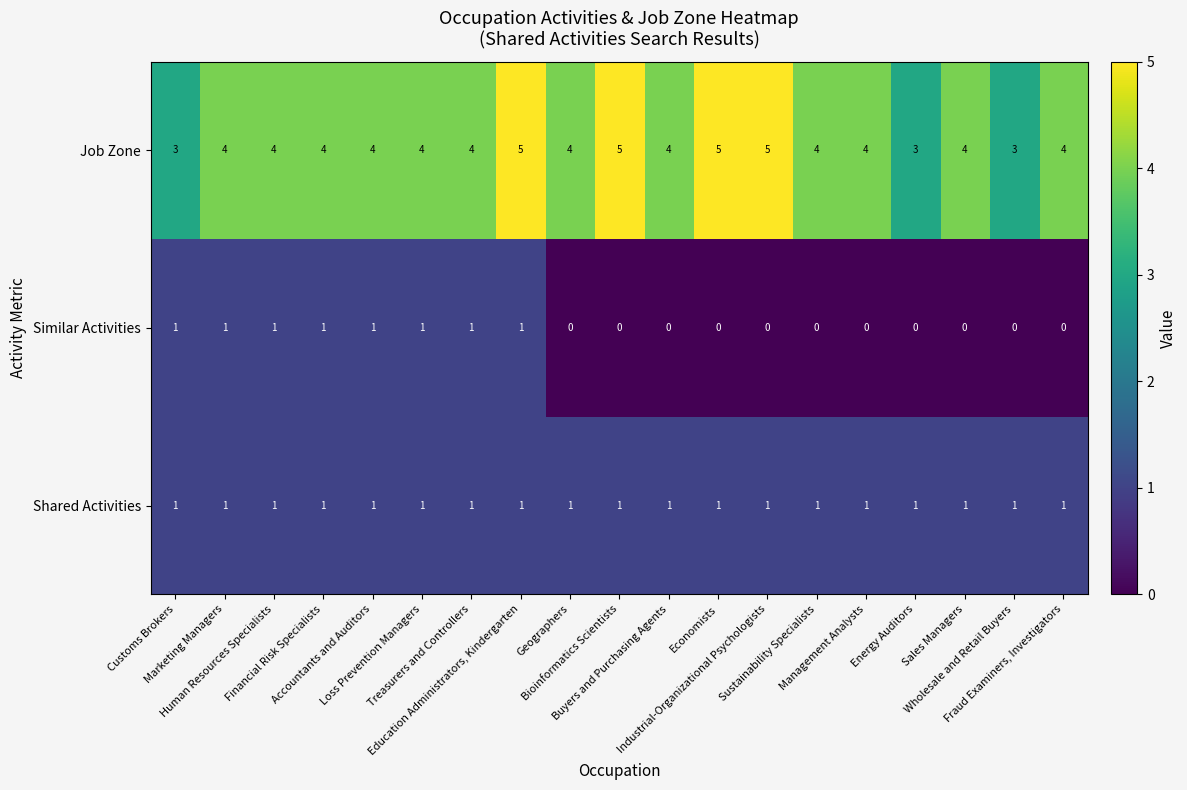

Count the Job Zone values in the range 4 to 5.

16